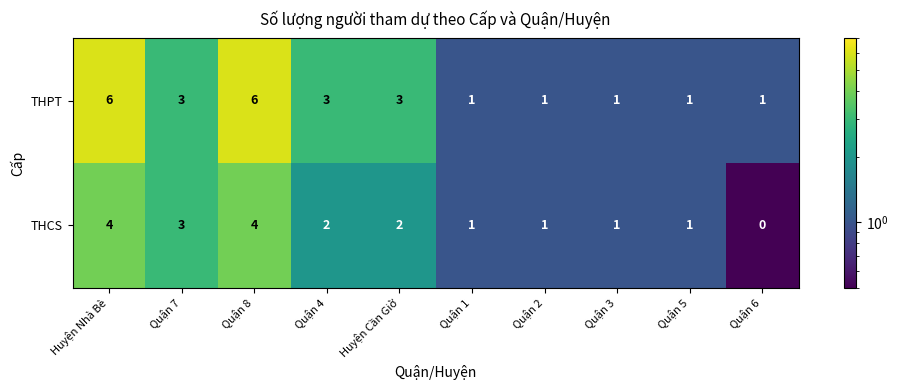

Count the number of categories in the chart.

10